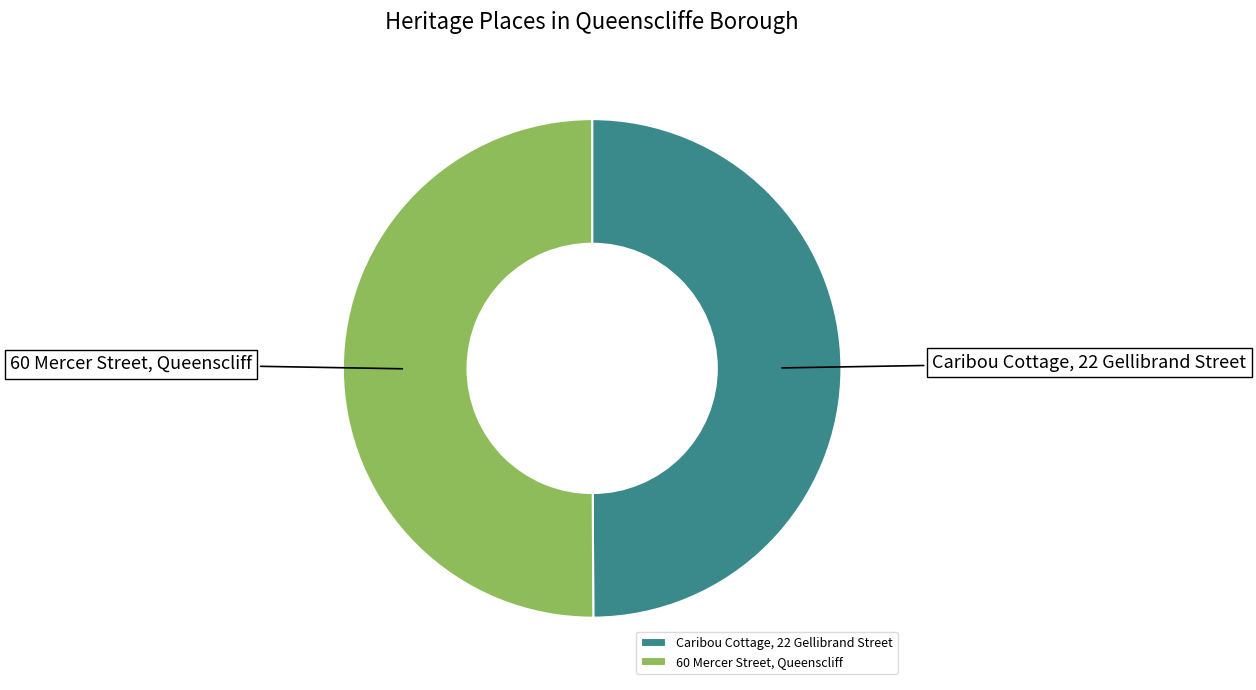

Is the sum of Caribou Cottage, 22 Gellibrand Street and 60 Mercer Street, Queenscliff greater than half?

Yes